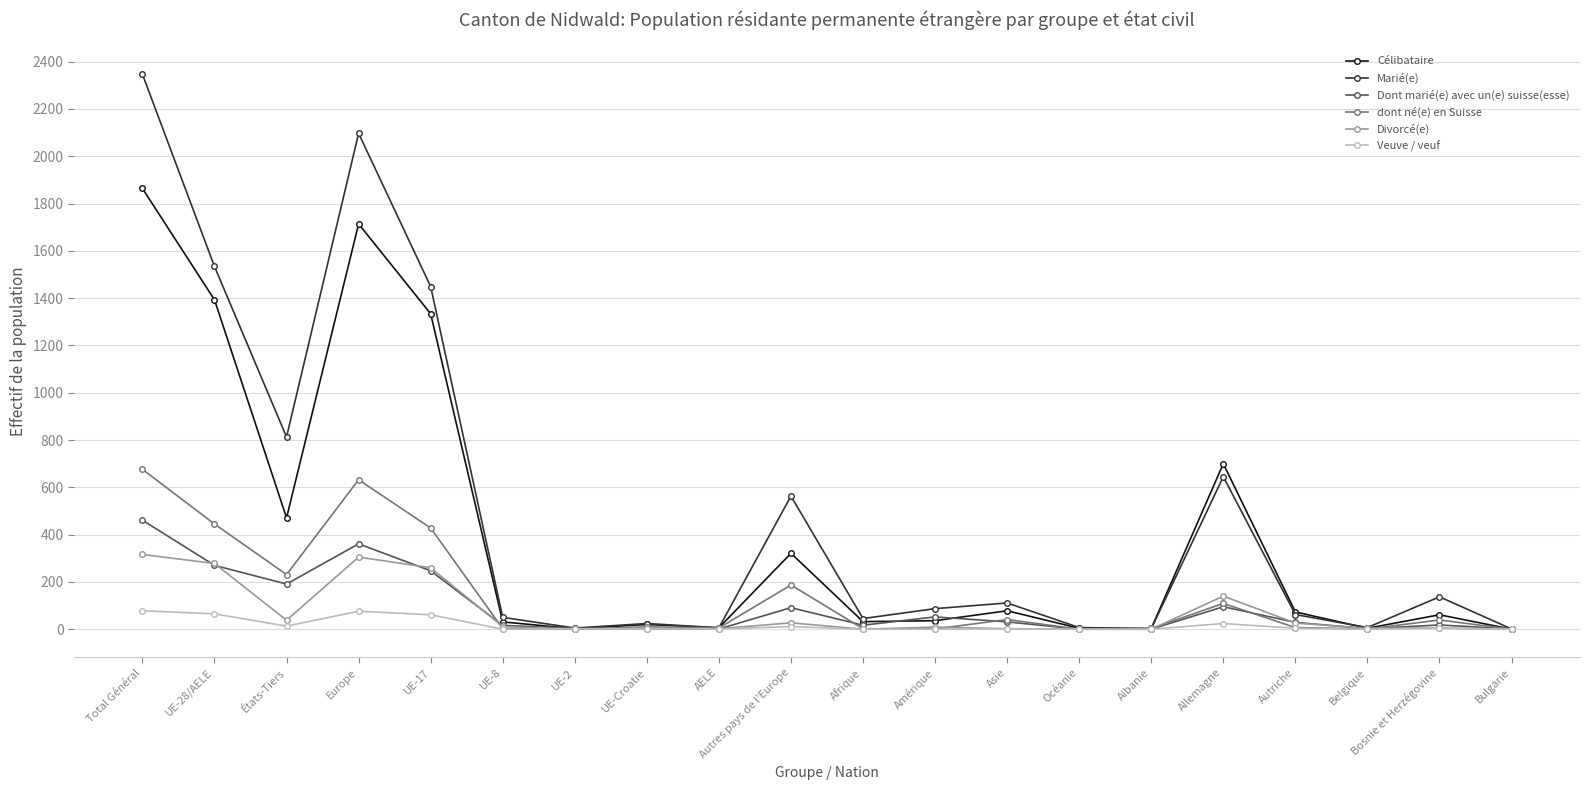

Rank the series at Total Général from highest to lowest value.

Marié(e), Célibataire, dont né(e) en Suisse, Dont marié(e) avec un(e) suisse(esse), Divorcé(e), Veuve / veuf